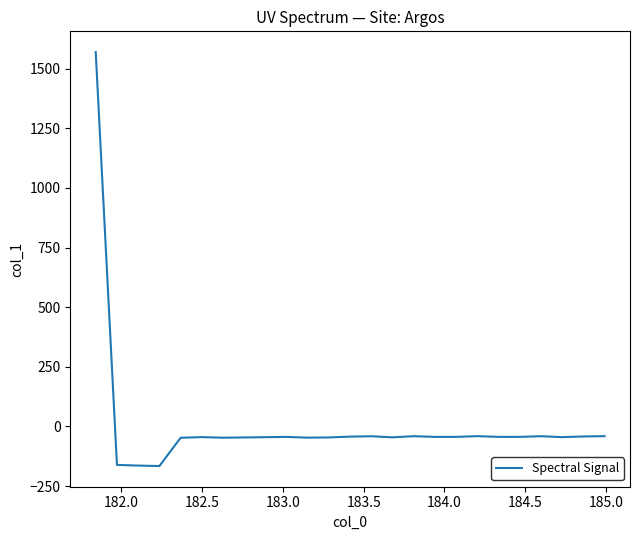

What is the minimum value shown in the chart?

-165.7